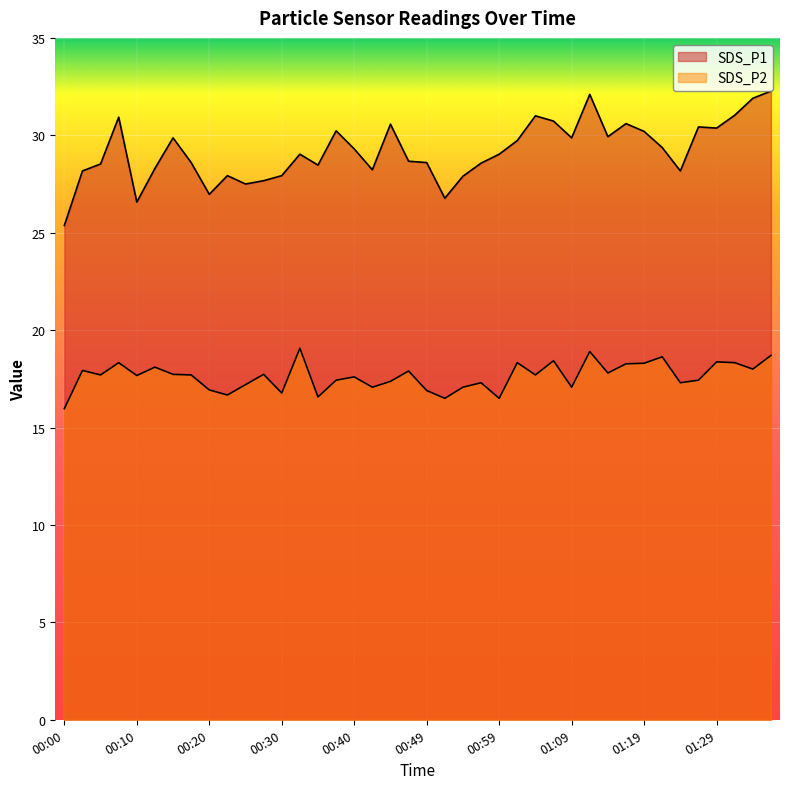

Reading right to left, transcribe all the data shown in this chart.

SDS_P1: 32.3	31.9	31.0	30.4	30.4	28.2	29.4	30.2	30.6	29.9	32.1	29.9	30.7	31.0	29.7	29.0	28.6	27.9	26.8	28.6	28.7	30.6	28.2	29.3	30.2	28.5	29.0	27.9	27.7	27.5	27.9	27.0	28.6	29.9	28.3	26.6	30.9	28.5	28.2	25.4
SDS_P2: 18.7	18.0	18.3	18.4	17.4	17.3	18.6	18.3	18.3	17.8	18.9	17.1	18.4	17.7	18.3	16.5	17.3	17.1	16.5	16.9	17.9	17.4	17.1	17.6	17.4	16.6	19.1	16.8	17.7	17.2	16.7	16.9	17.7	17.7	18.1	17.7	18.3	17.7	17.9	16.0